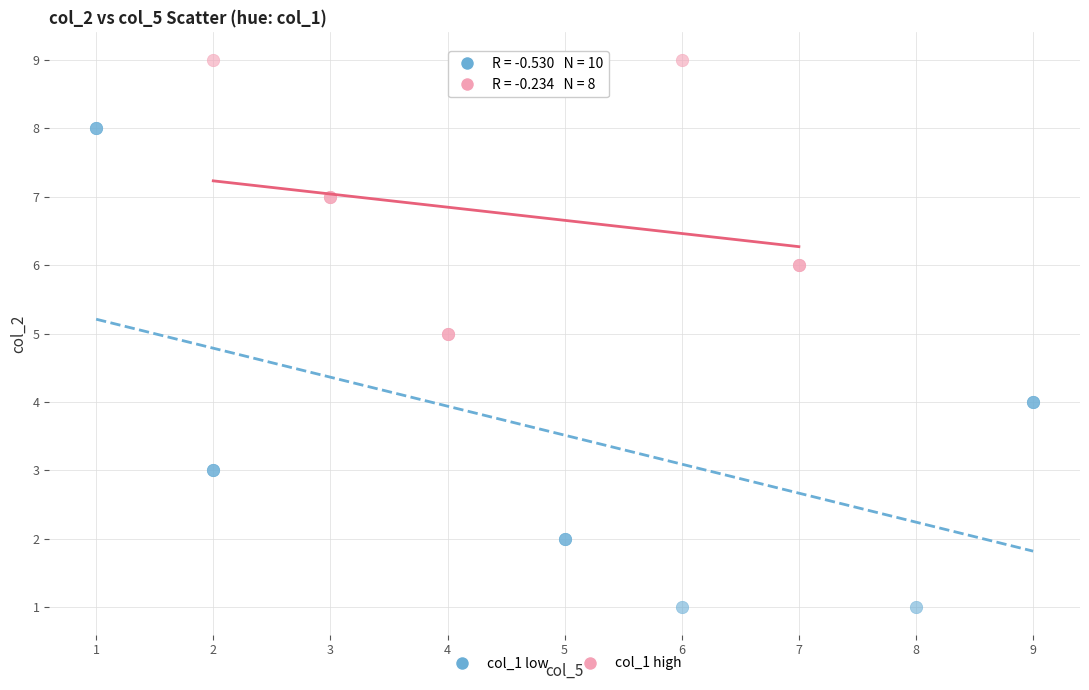

Which series reaches the maximum Y coordinate?

col_1 high